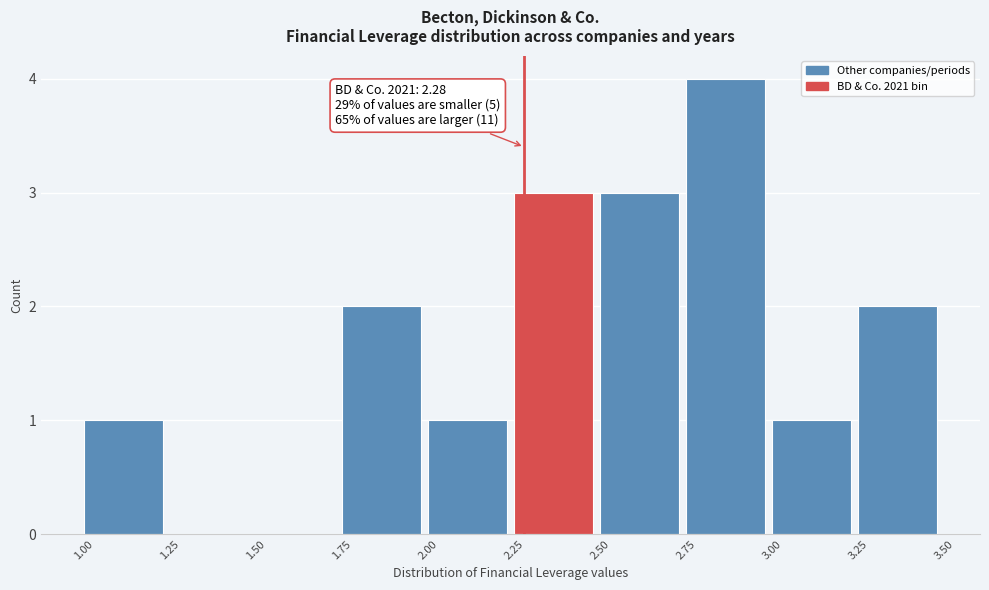

Over which range of the x-axis is the bar tallest?

2.75 to 3.00